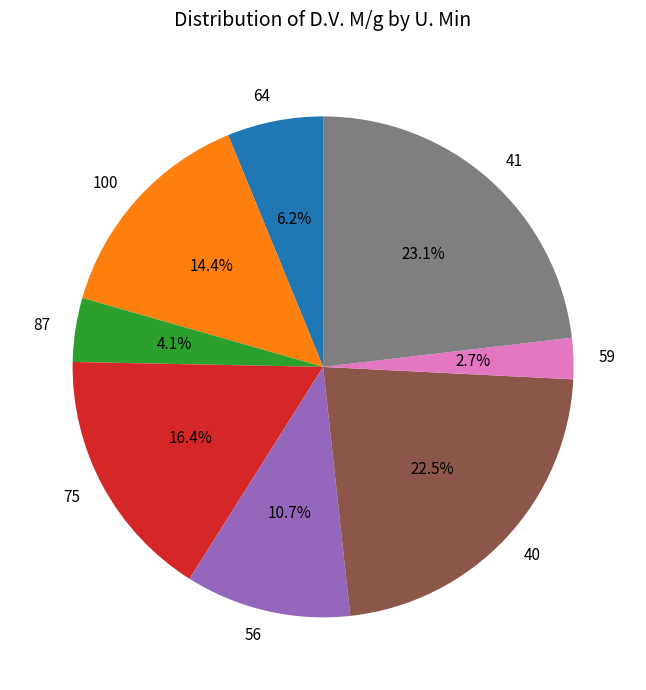

True or false: 41 accounts for 16% of the total.

False